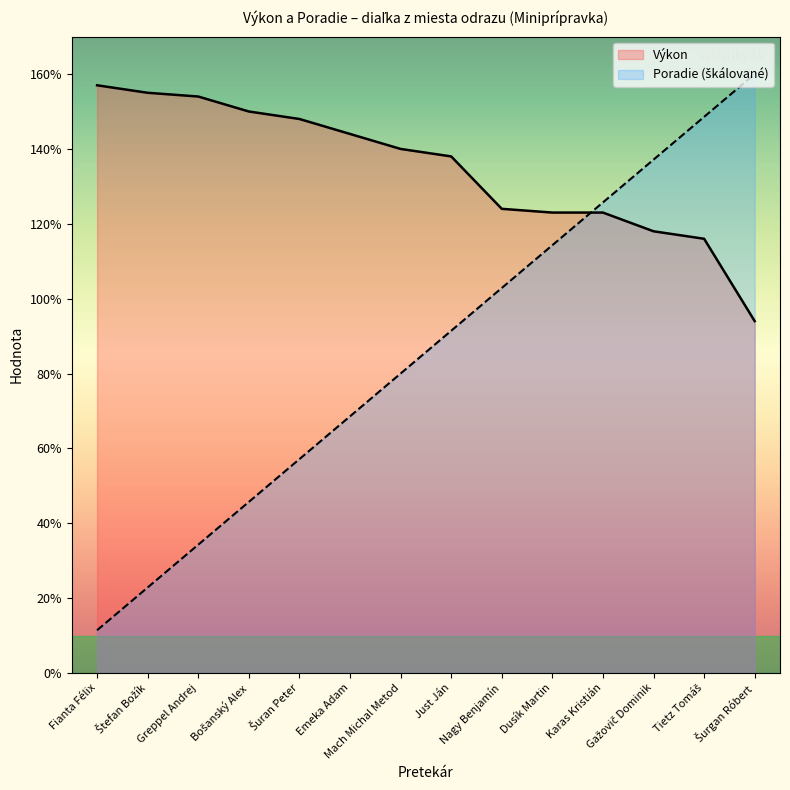

After their last crossing, which series has the higher values: Výkon or Poradie?

Poradie